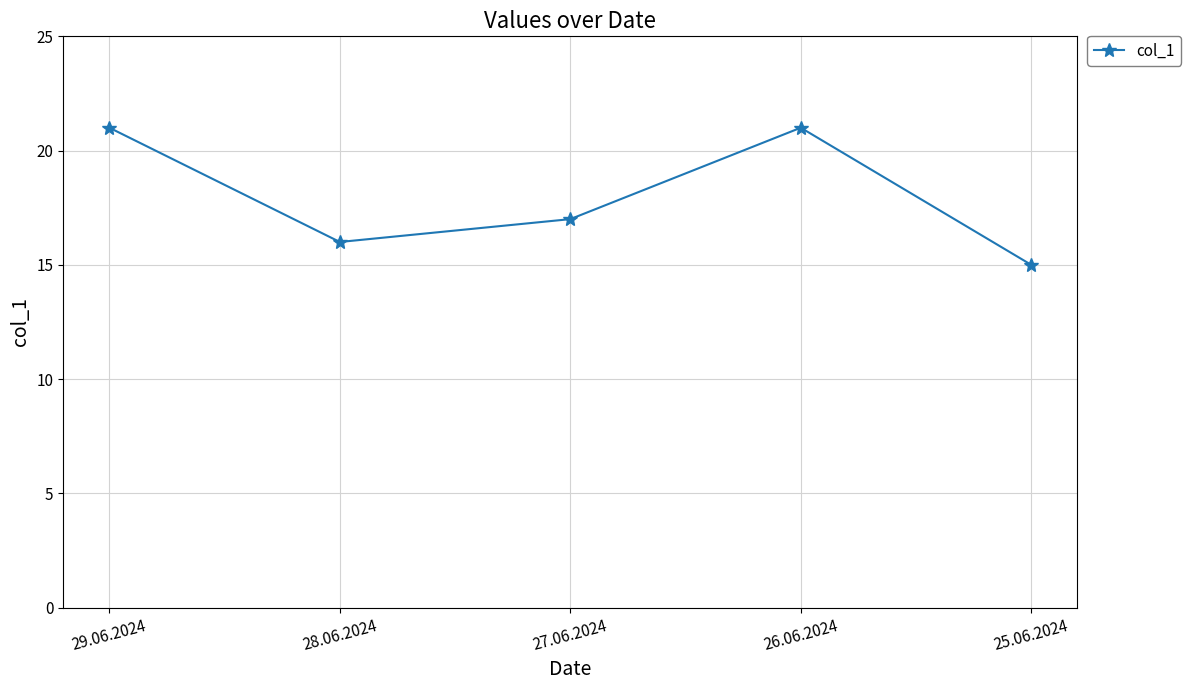

Reading right to left, what are all the values shown in this chart?

25.06.2024=15	26.06.2024=21	27.06.2024=17	28.06.2024=16	29.06.2024=21